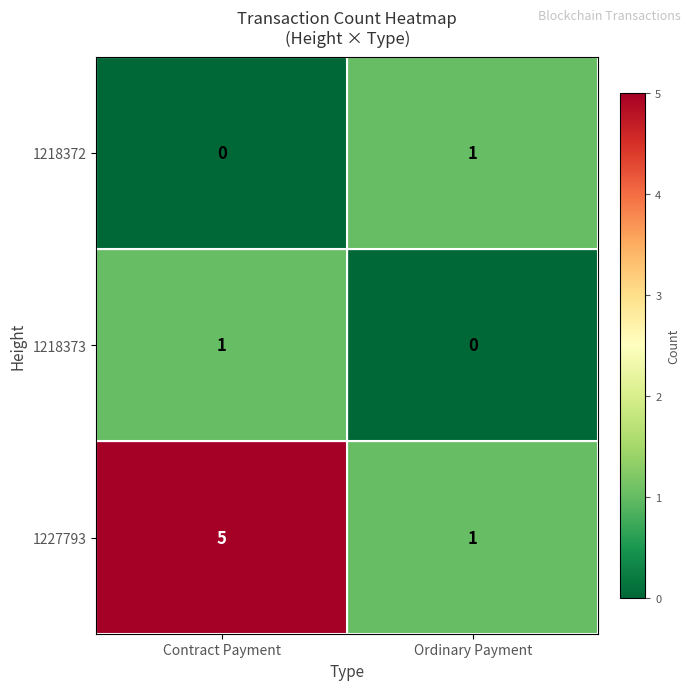

Where is 1218372 nearest to the value 0?

Contract Payment